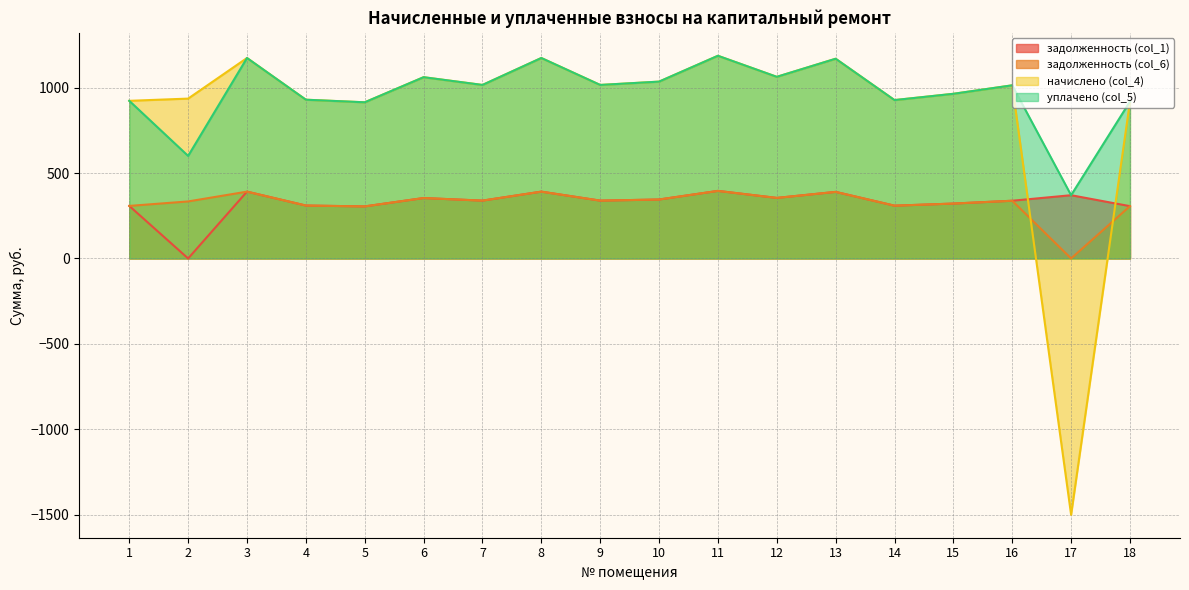

Rank the categories by начислено (col_4) value from highest to lowest.

11, 3, 8, 13, 12, 6, 10, 7, 9, 16, 15, 2, 4, 14, 1, 18, 5, 17